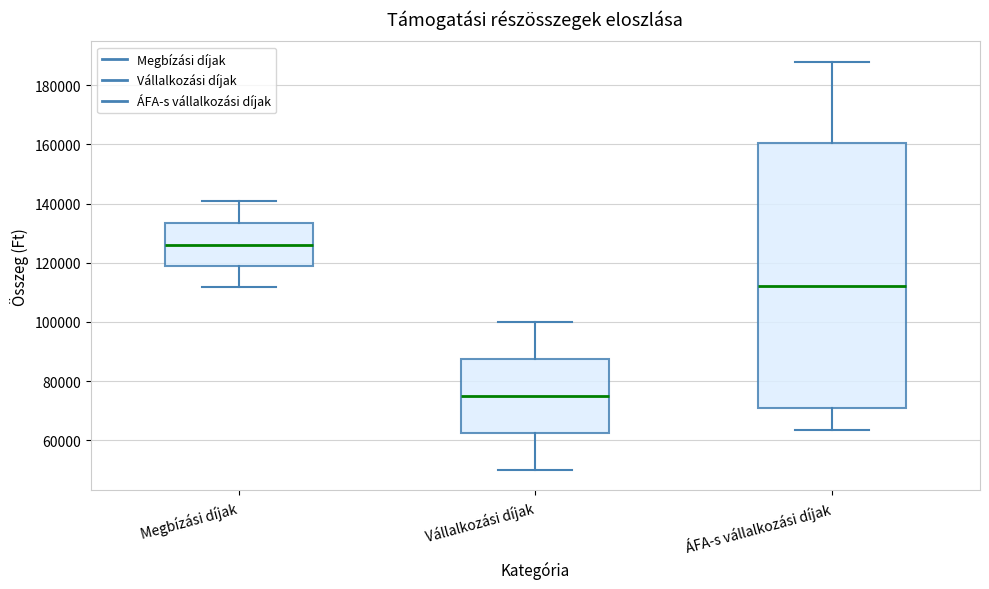

Where does the upper whisker of the box for Vállalkozási díjak end on the y-axis? The values are not printed on the chart, so give them approximately, as read against the axis.

100000